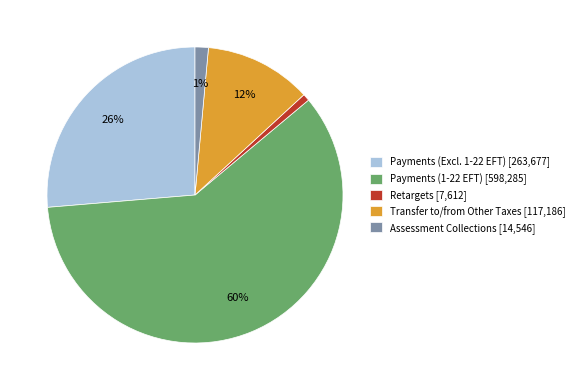

What percentage is the Assessment Collections [14,546] slice, to the nearest percent?

1%